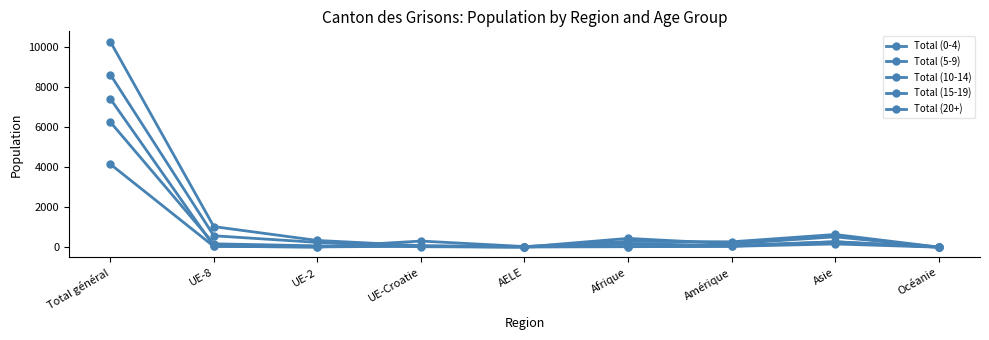

How many lines are shown in the chart?

5